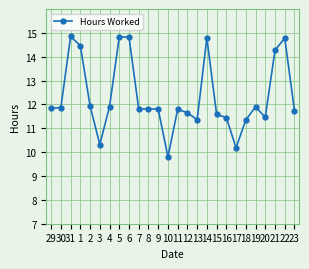

Where is the first local maximum?

31